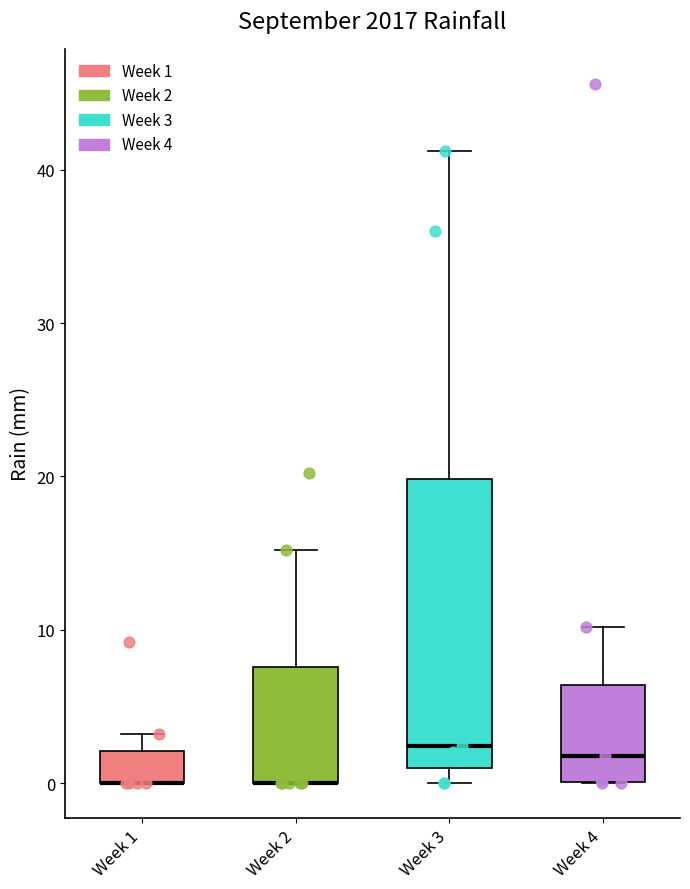

Comparing the boxes themselves (not the whiskers), which one is the tallest?

Week 3